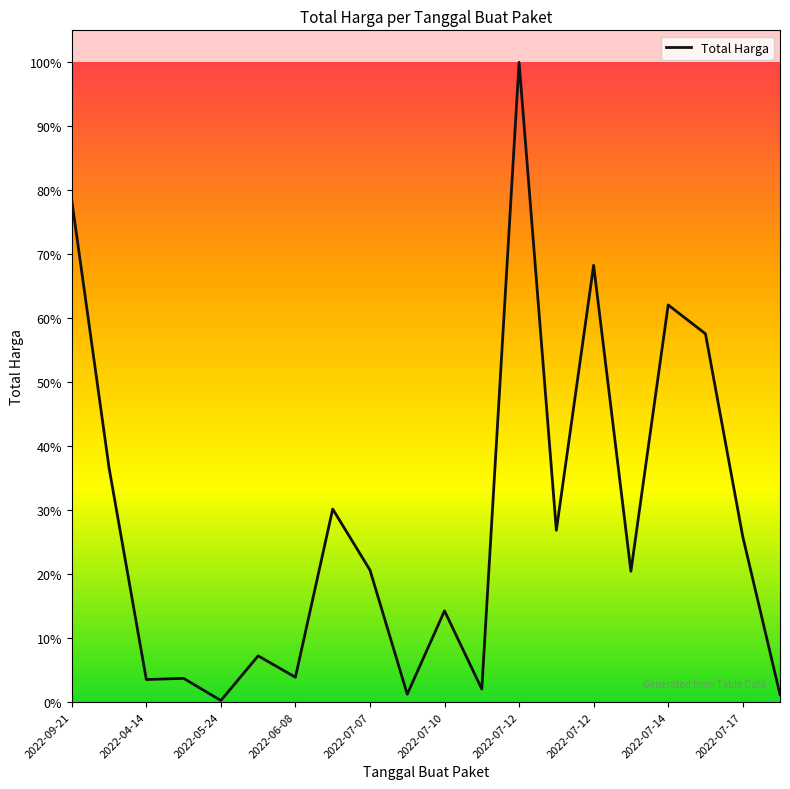

How many points are lower than both their immediate neighbors (excluding endpoints)?

7